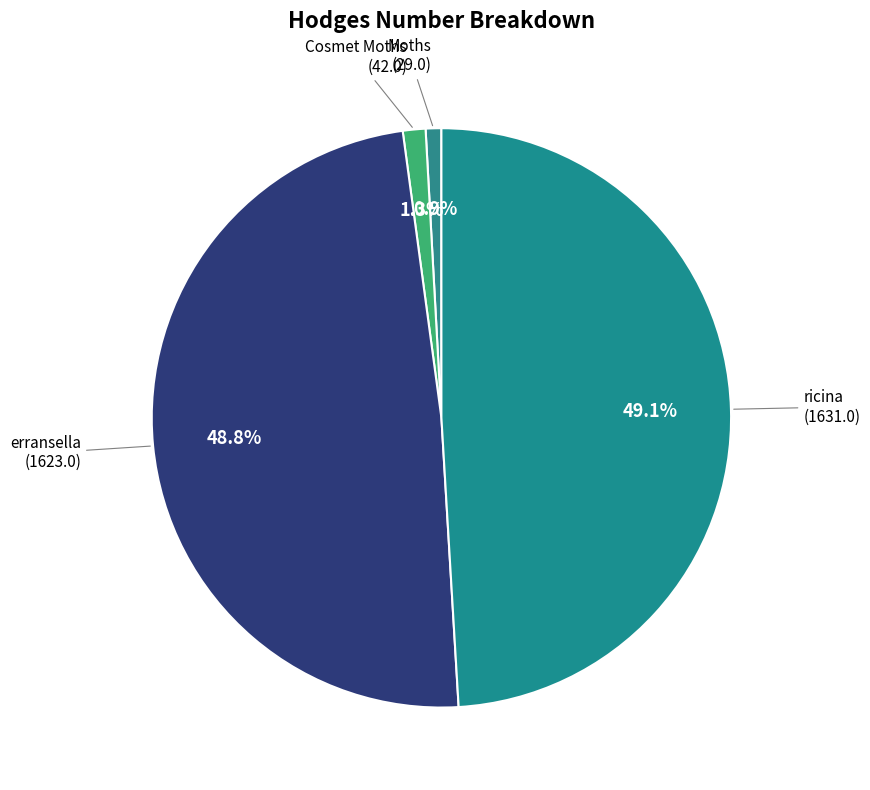

What portion of the pie excludes erransella?

51.2%